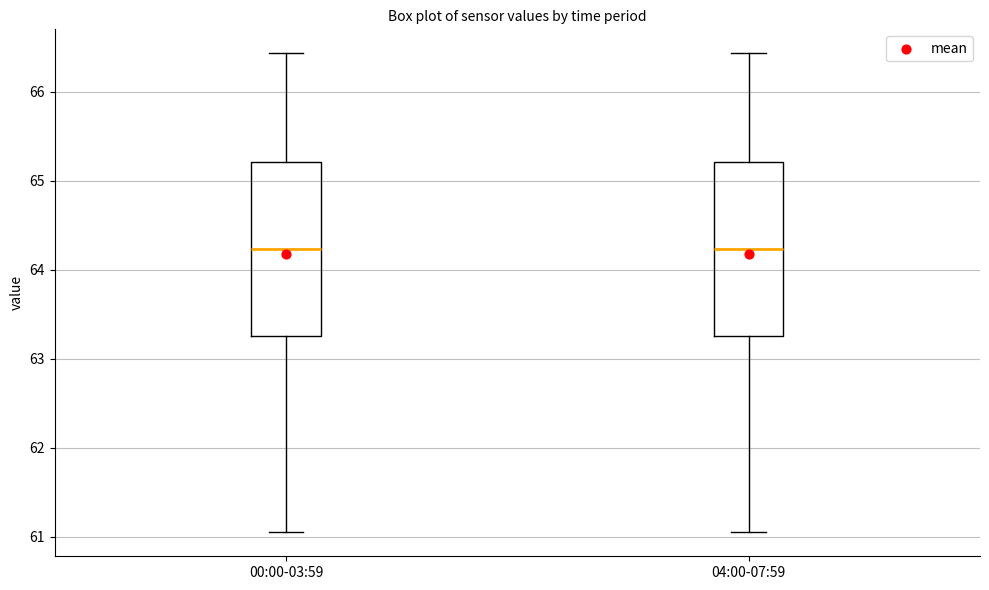

Reading left to right, read every box against the y-axis: the position of its median line, the range the box covers, and the ends of its whiskers. The values are not printed on the chart, so give them approximately, as read against the axis.

00:00-03:59: median 64.2, box 63.3 to 65.2, whiskers 61.1 to 66.4
04:00-07:59: median 64.2, box 63.3 to 65.2, whiskers 61.1 to 66.4